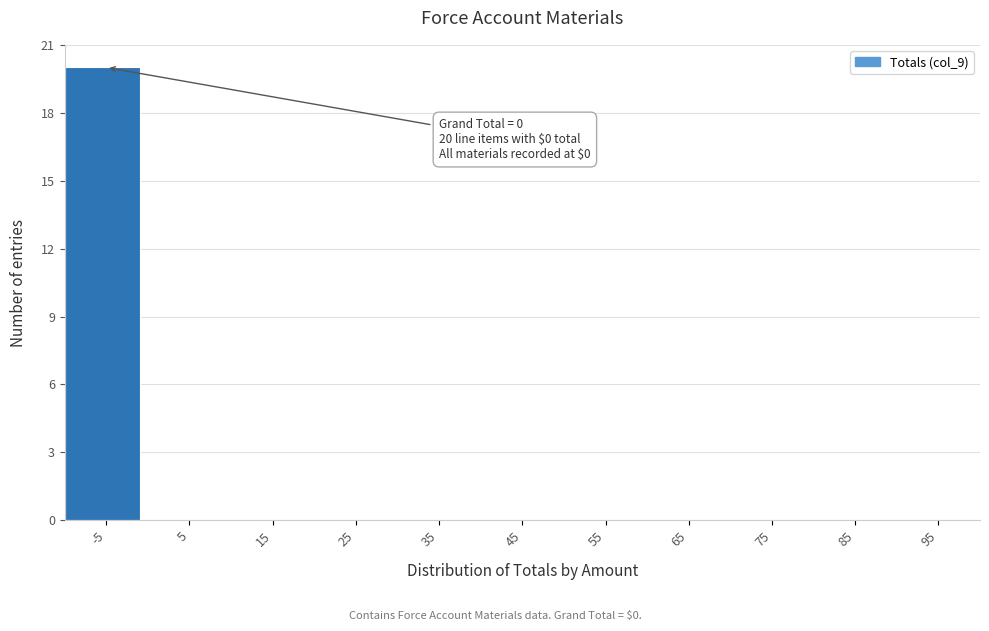

Reading left to right, what are all the values shown in this chart?

-5=20	5=0	15=0	25=0	35=0	45=0	55=0	65=0	75=0	85=0	95=0